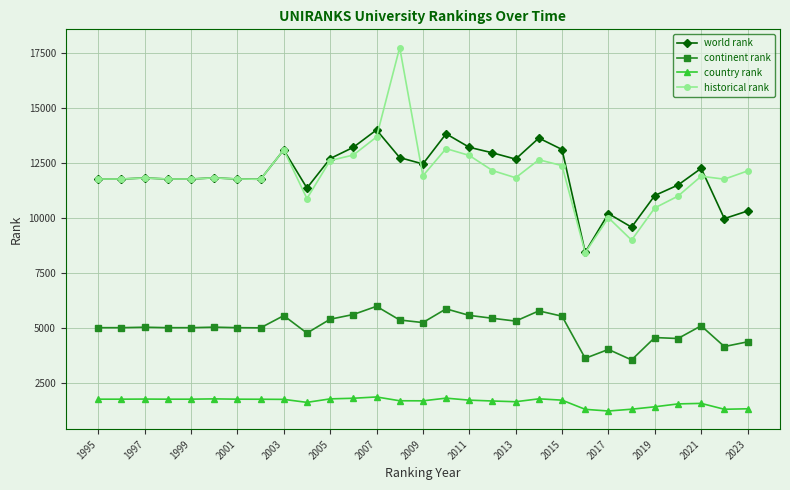

Does the chart have visible grid lines?

Yes